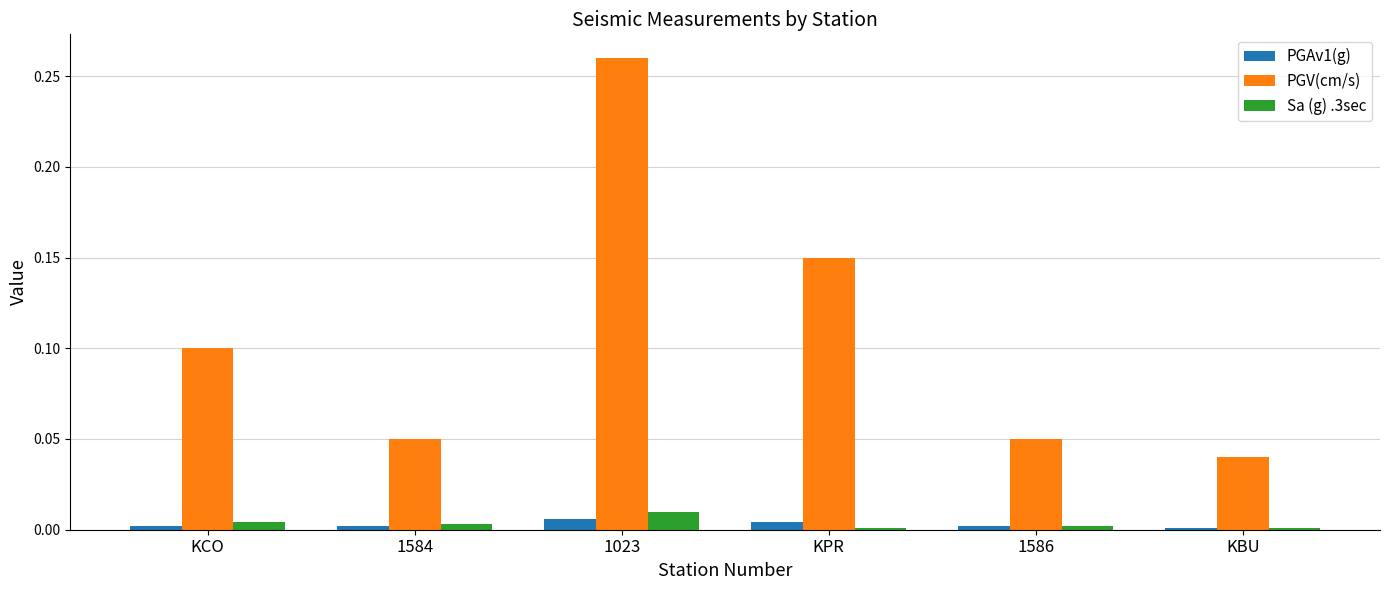

True or false: PGV(cm/s) has a value of 0.1 at KPR.

True